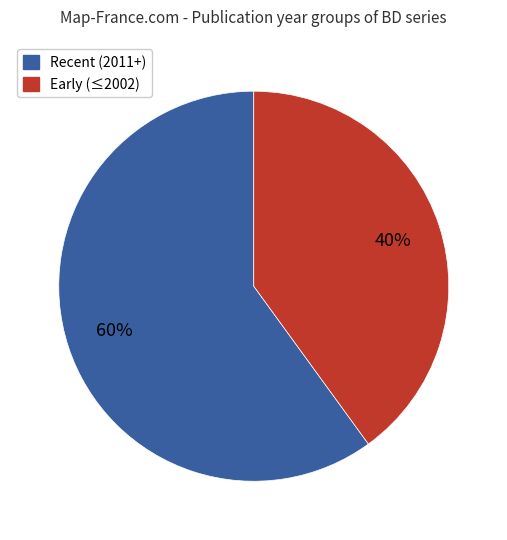

Does any single category account for the majority?

Yes